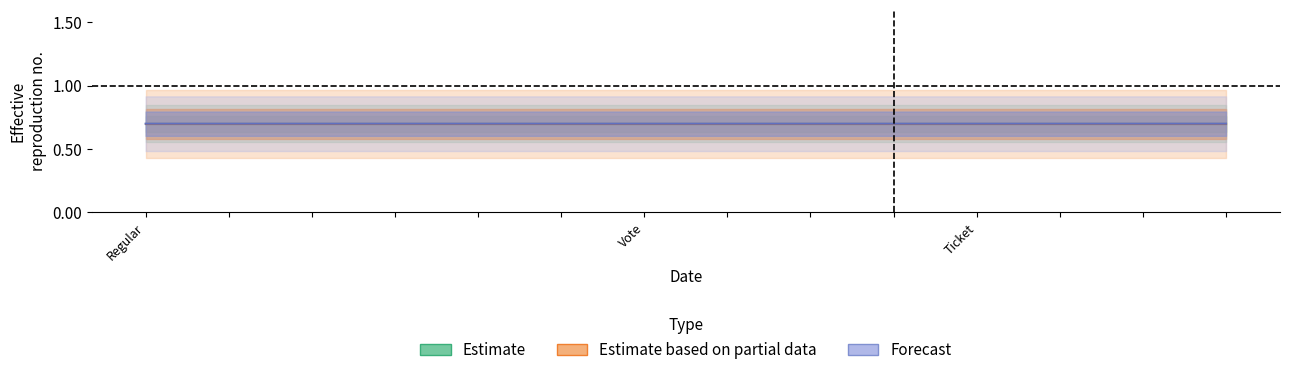

True or false: Estimate has more than 0 interior local peaks.

False